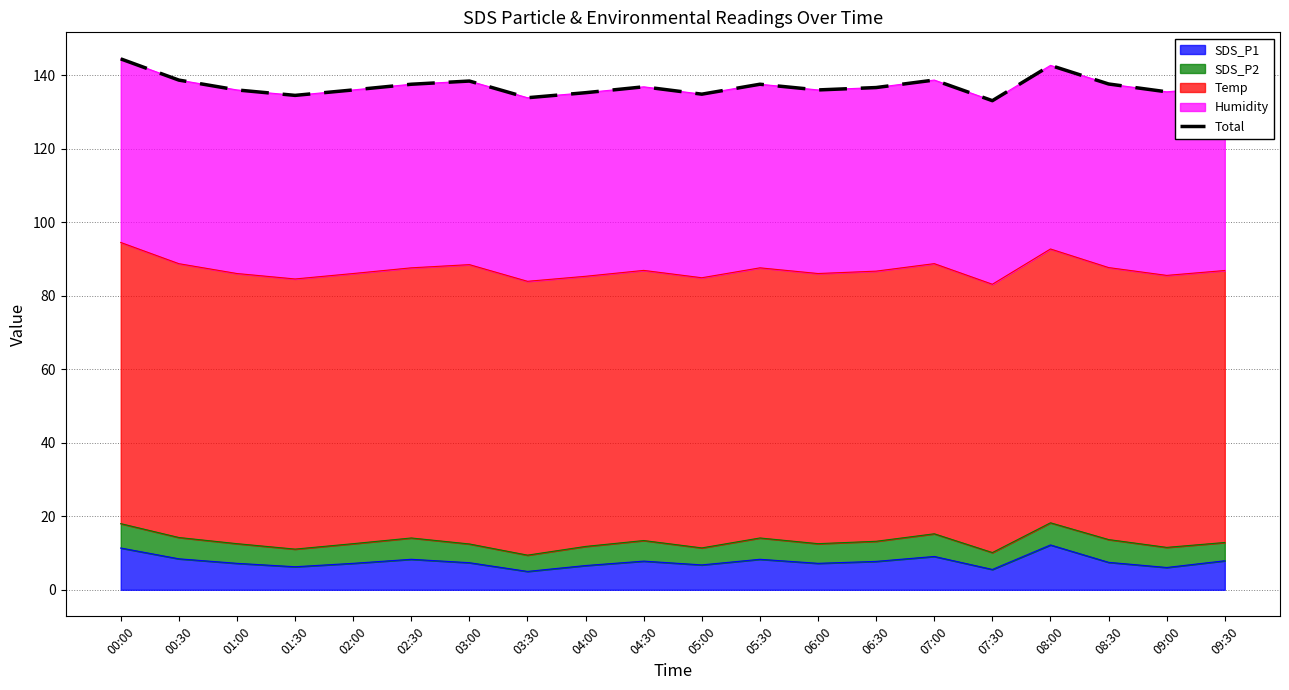

What is the value of the 12th point from the left?

137.6